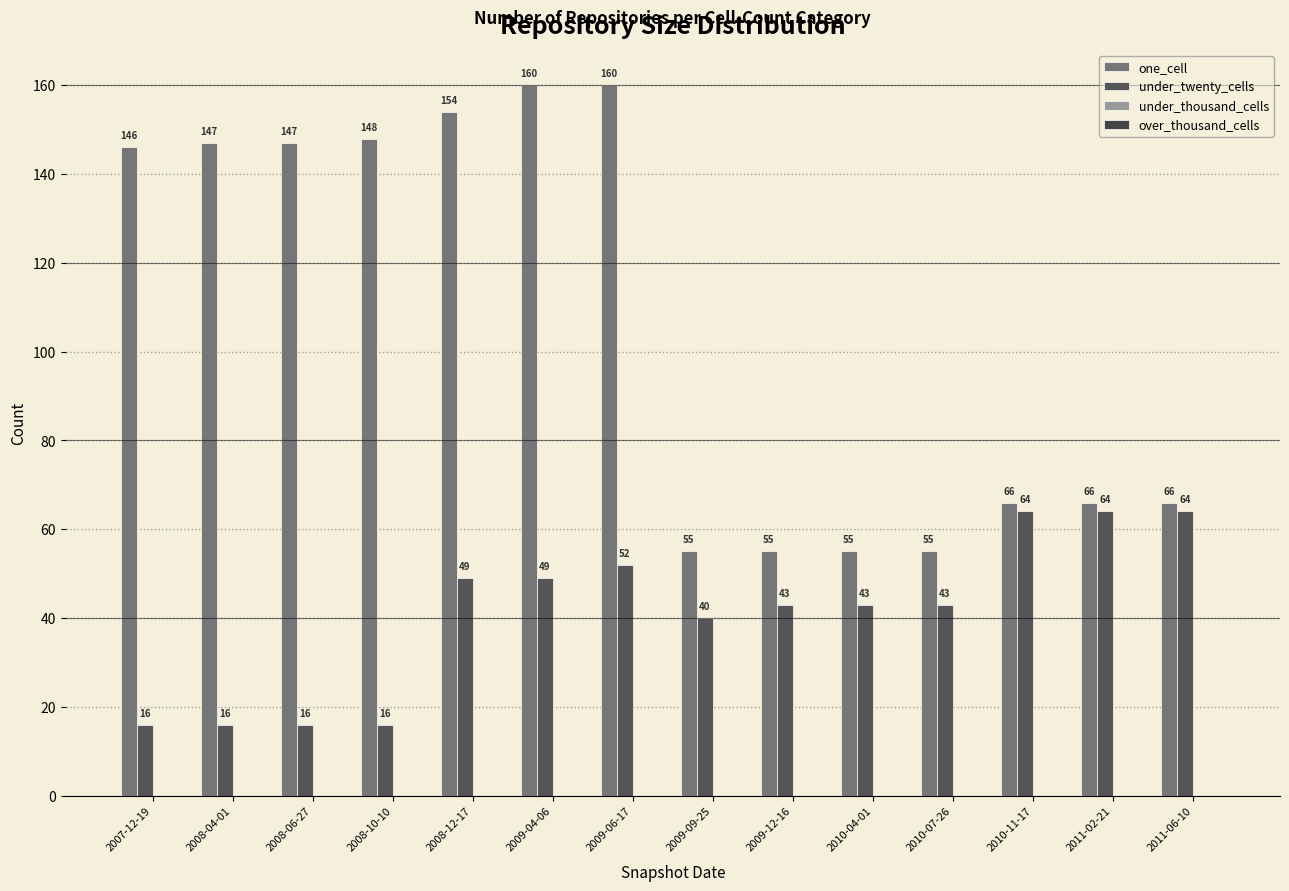

At which label does one_cell reach its minimum?

2009-09-25